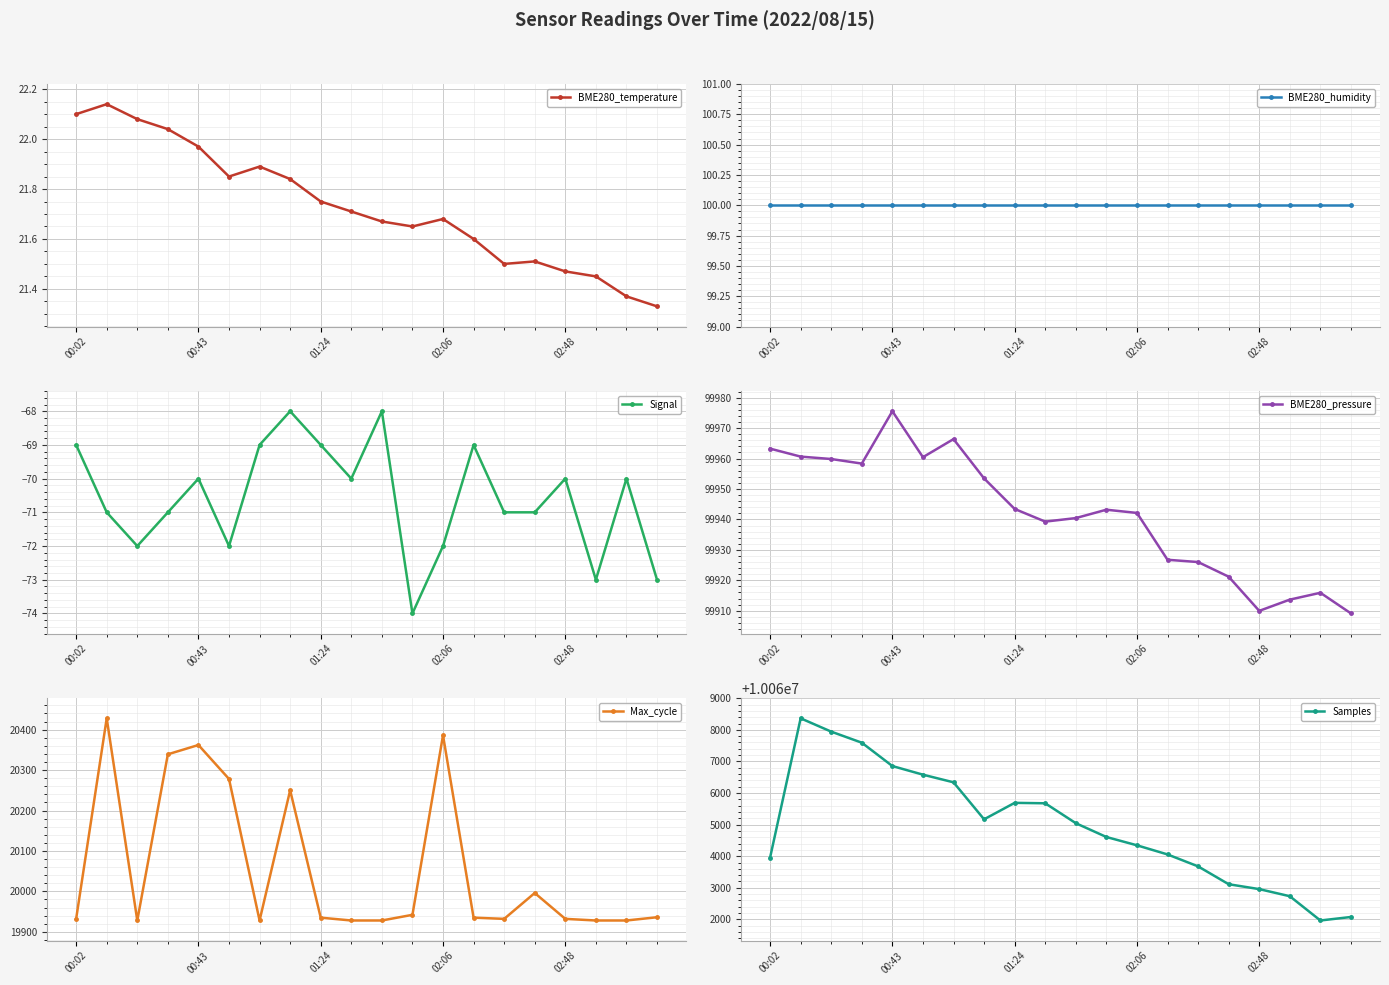

Is this an area chart (filled region under the line)?

No